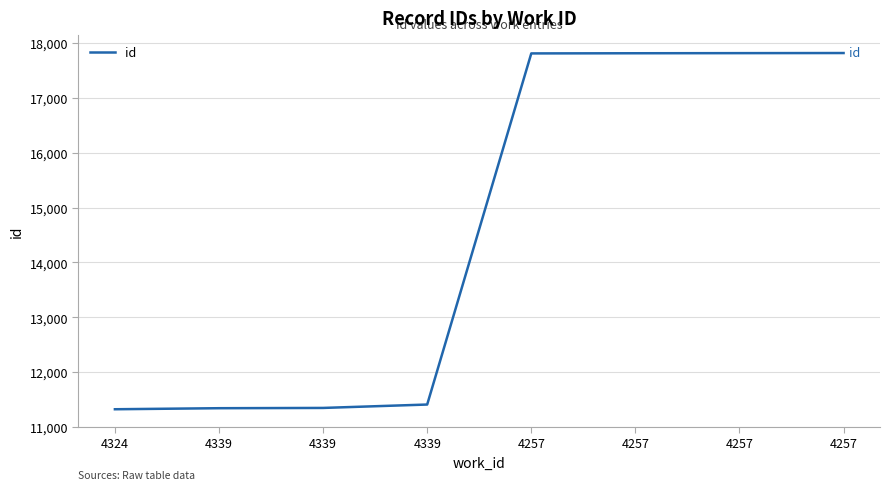

How many lines are shown in the chart?

1